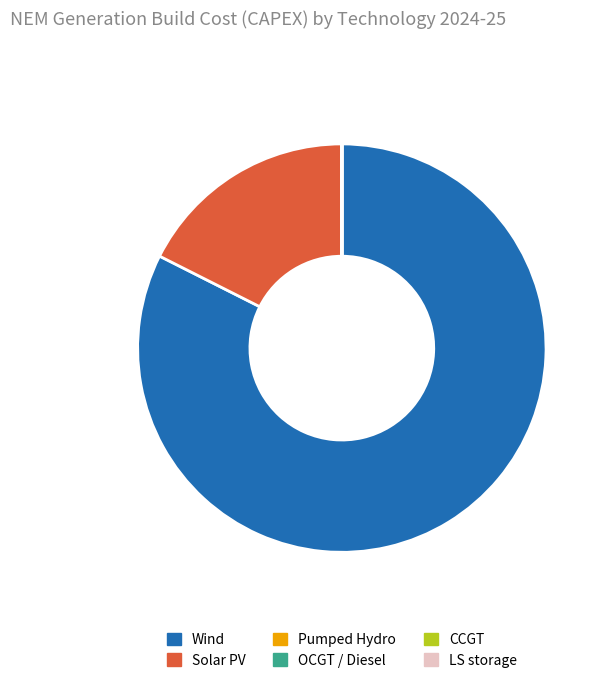

Do Solar PV and Wind together represent more than half of the pie?

Yes